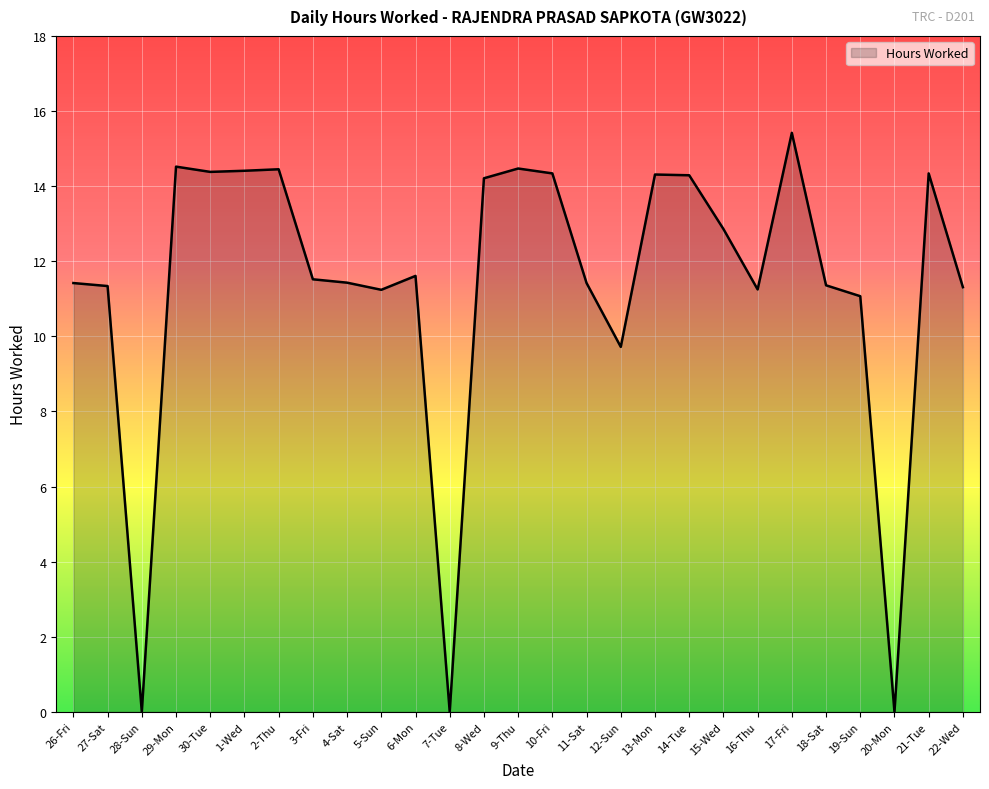

What position from the left is 19-Sun?

24